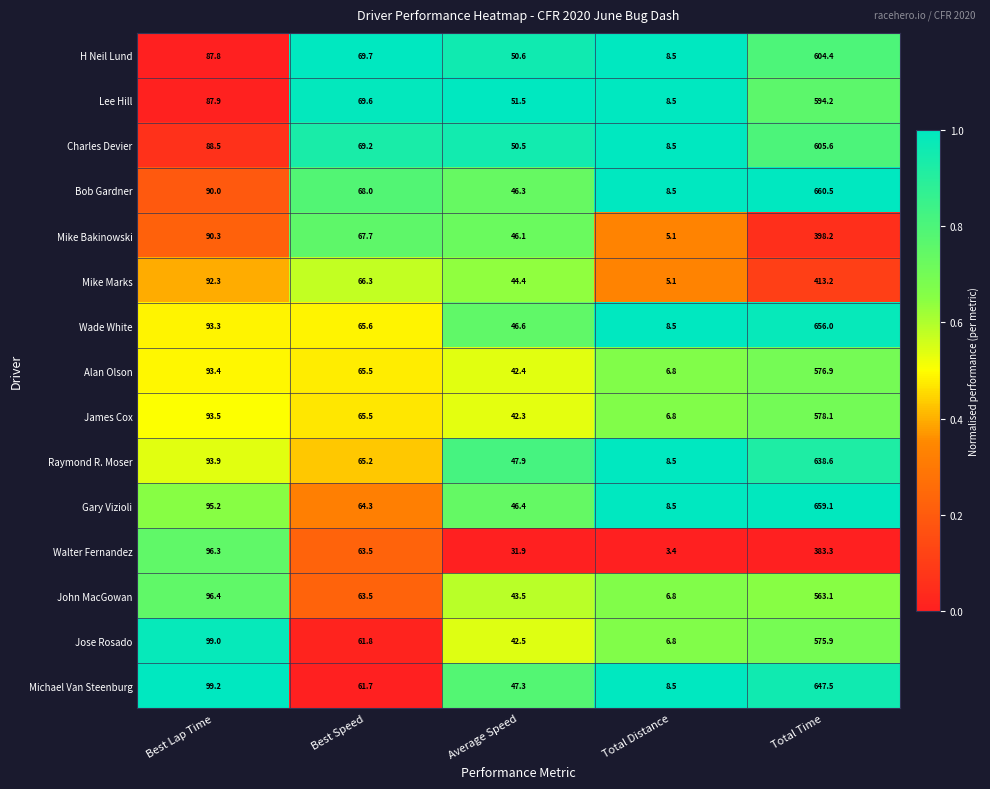

At which category is the sum across all series the highest?

Total Time